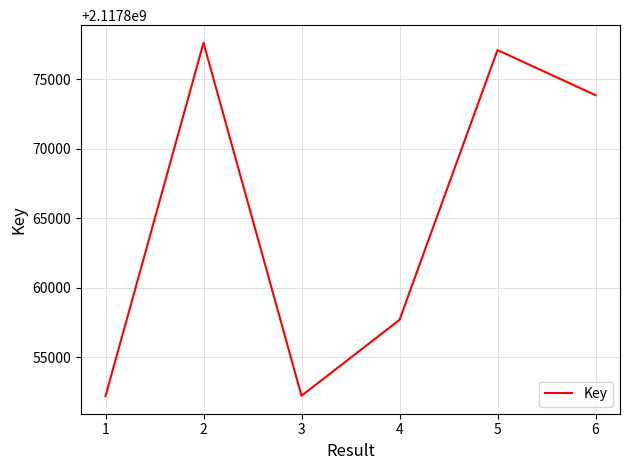

How many interior local valleys (lower than both neighbors) does the data have?

1